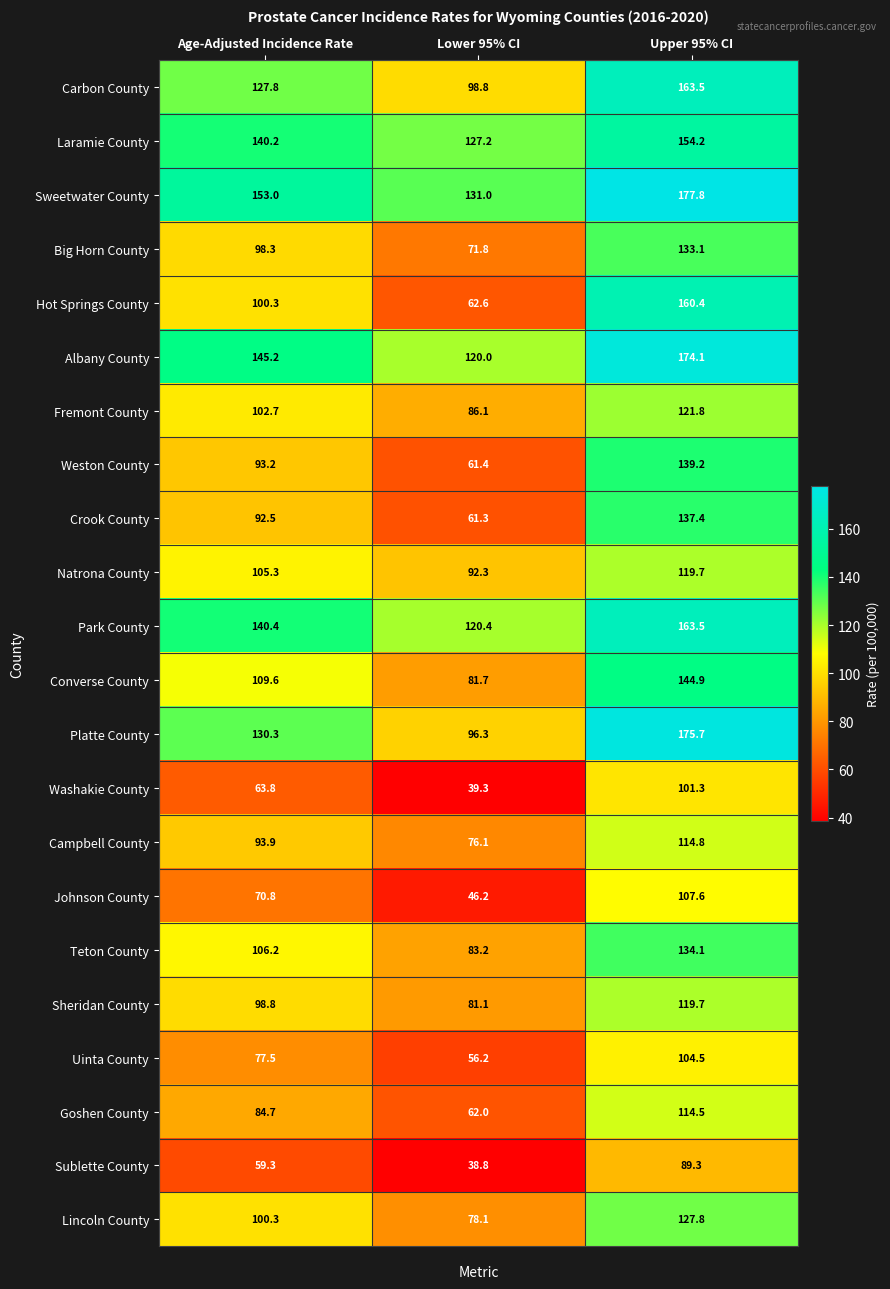

At which category is the sum across all series the highest?

Upper 95% CI